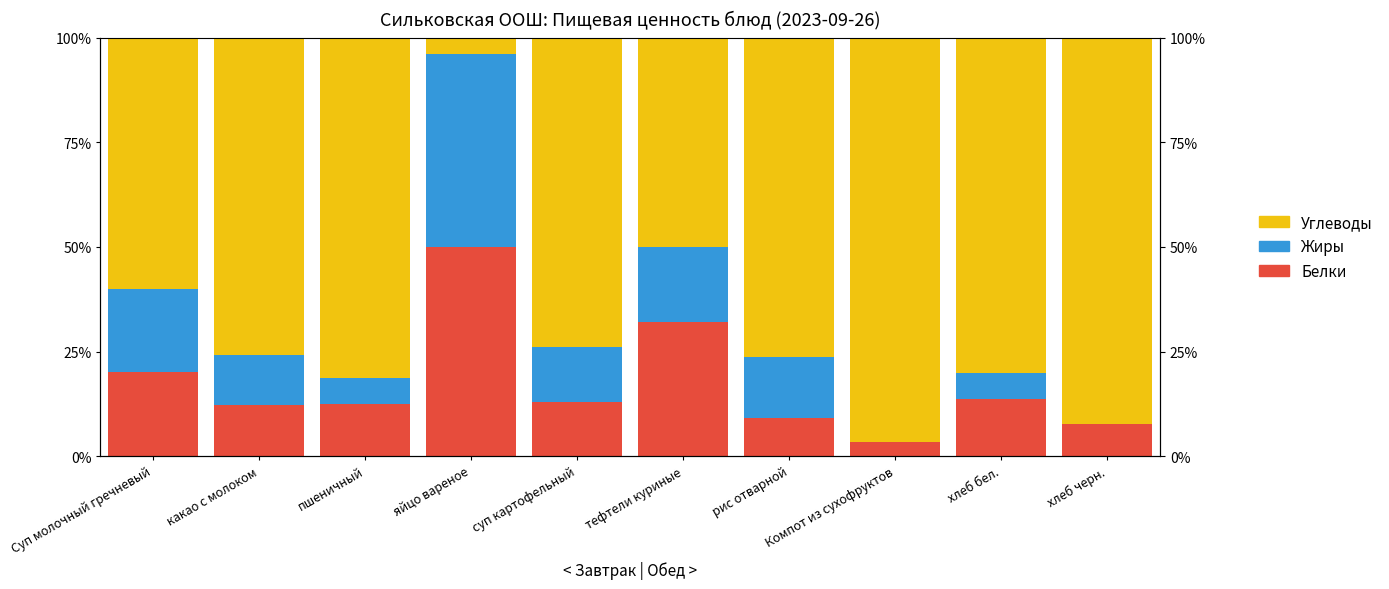

Which has a higher value, пшеничный or рис отварной?

пшеничный